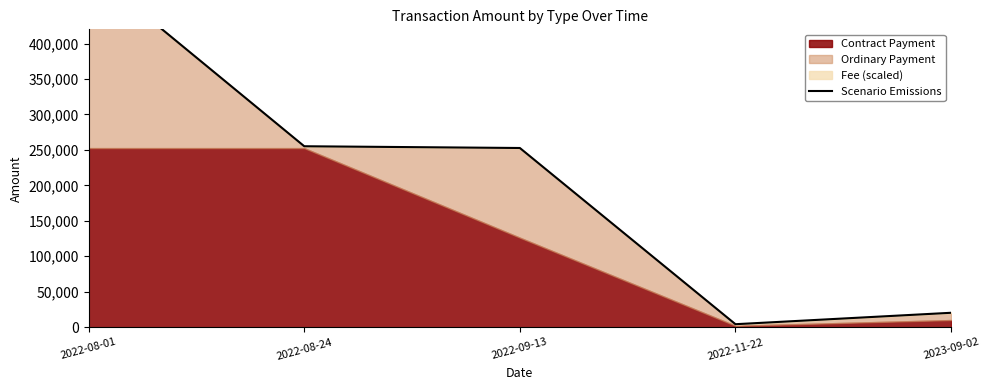

List the labels in order of value, smallest first.

2022-11-22, 2023-09-02, 2022-09-13, 2022-08-24, 2022-08-01